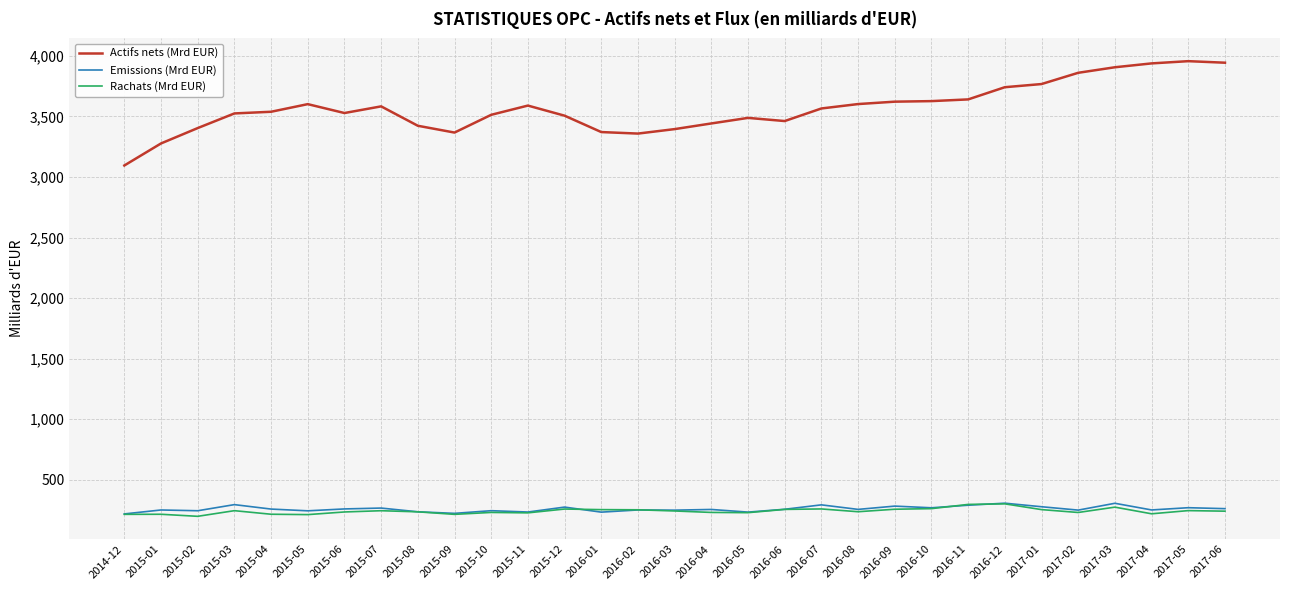

What is the difference between the highest and lowest values at 2015-05?

3389.0